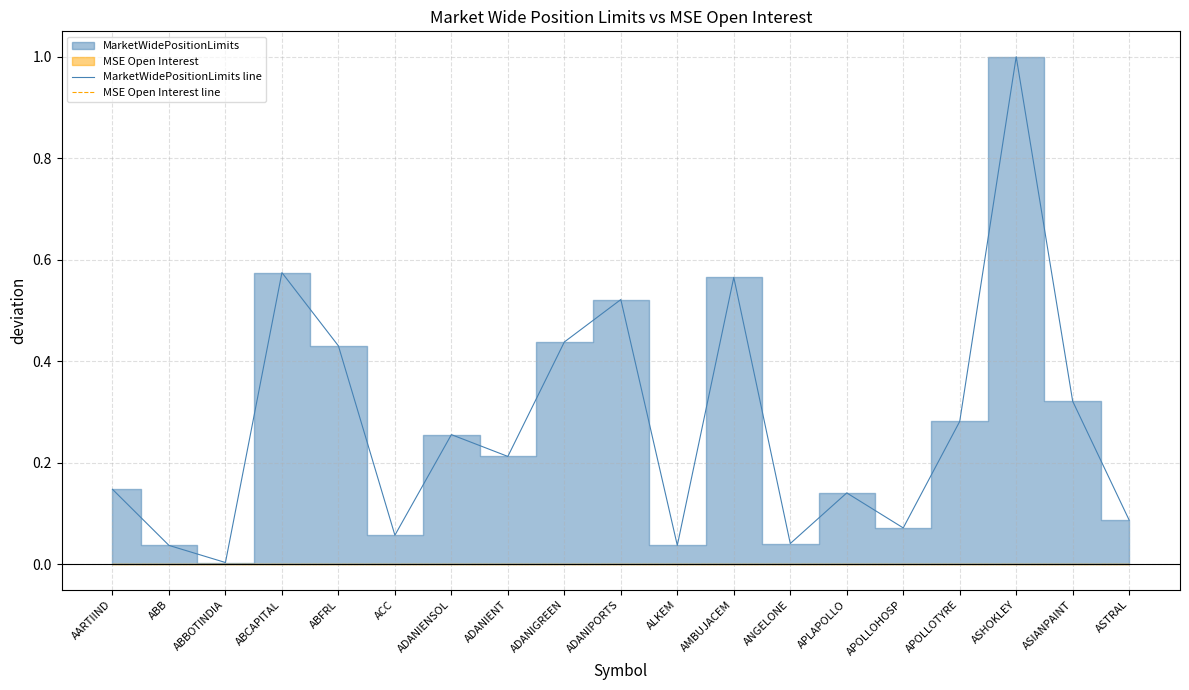

What is the value of the MarketWidePositionLimits line point at the 12th from the left?

0.6